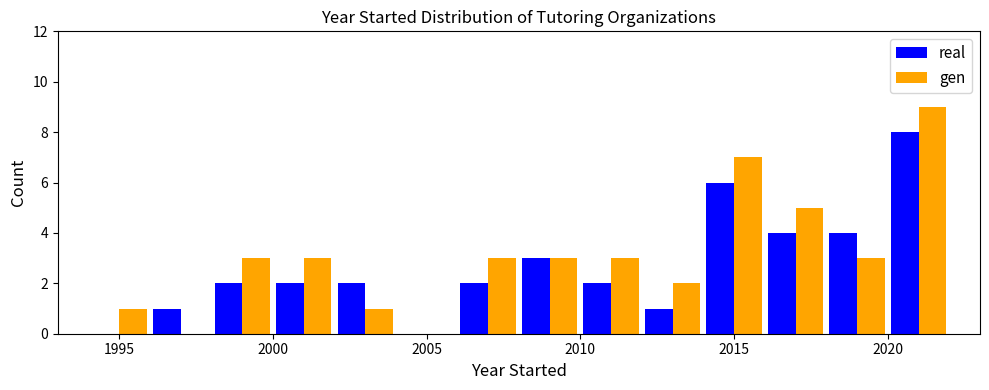

What is the height of the real bar covering 2008 to 2010 on the x-axis? The values are not printed on the chart, so give them approximately, as read against the axis.

3